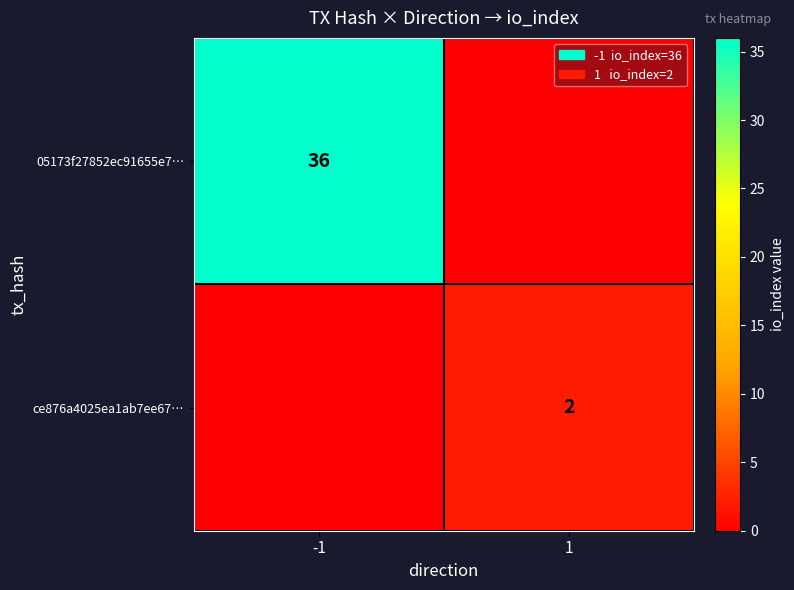

True or false: 05173f27852ec91655e7… has a value of 36 at -1.

True